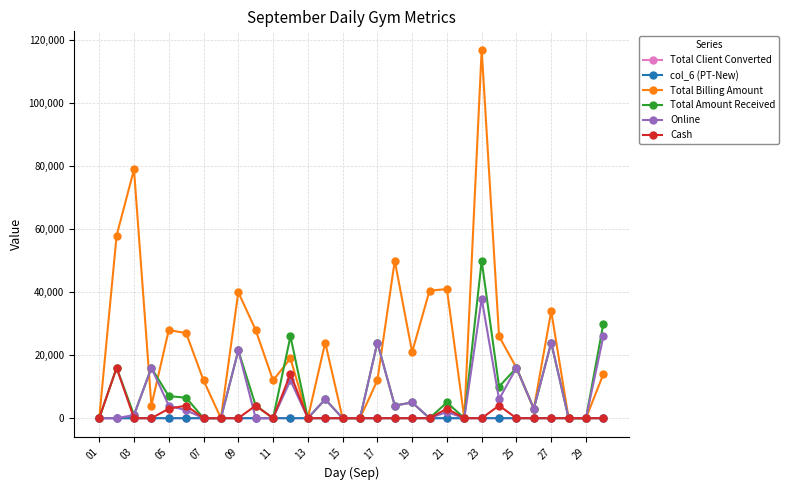

What is the highest value of the Cash series?

16000